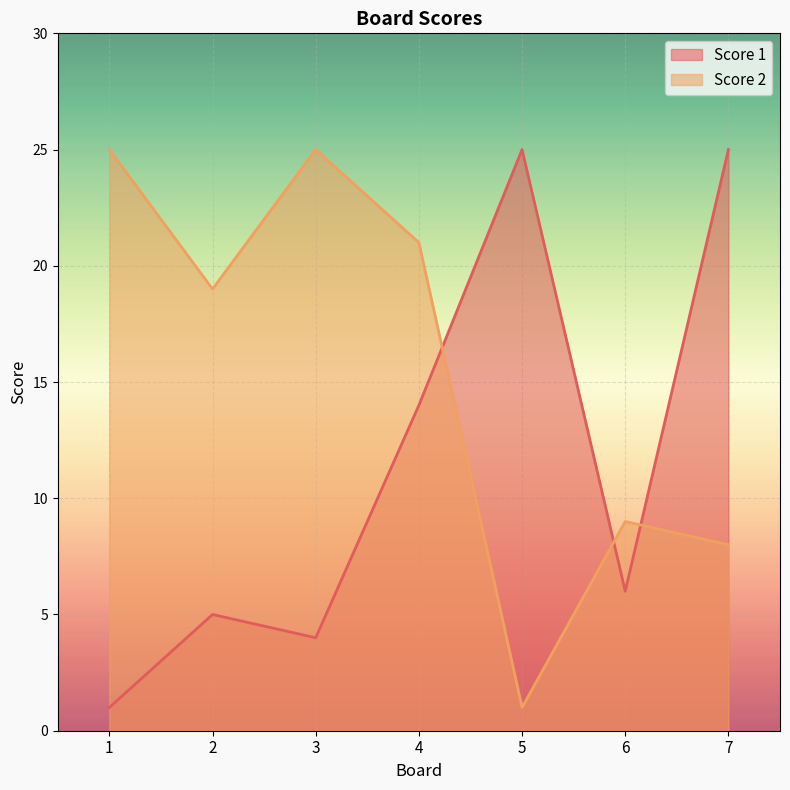

Does the chart display data point markers on the line(s)?

No